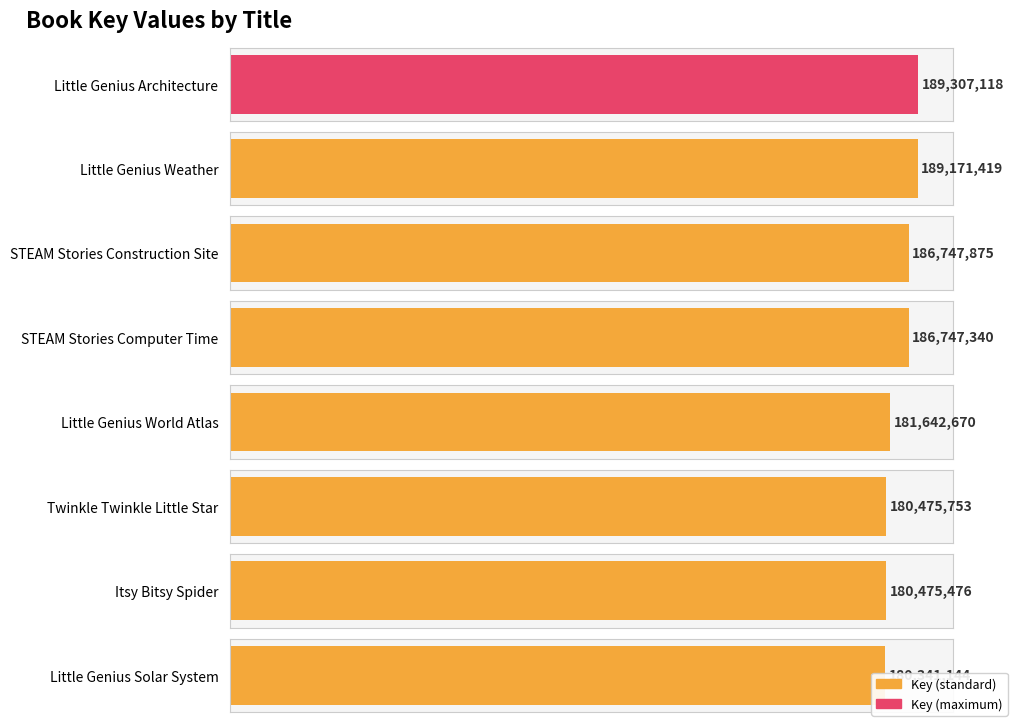

What is the maximum value shown in the chart?

189307118